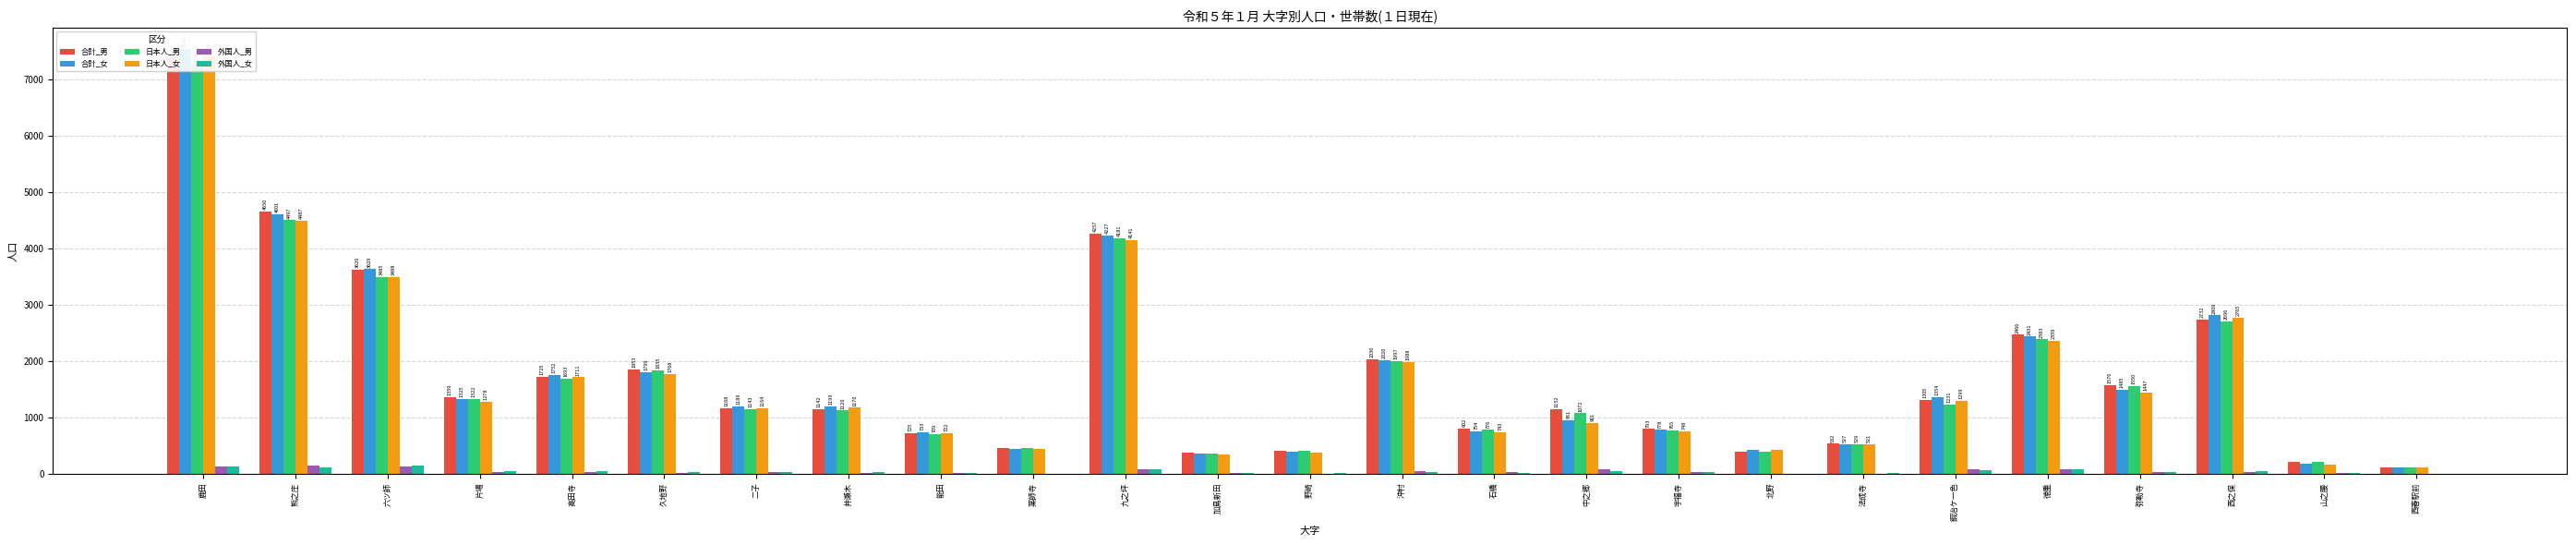

Which series has the widest spread of values?

合計_女